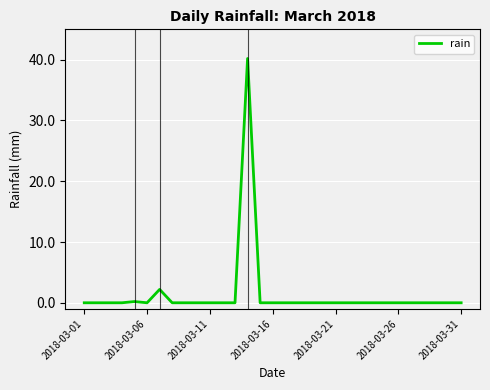

What is the difference between the maximum and minimum values?

40.2